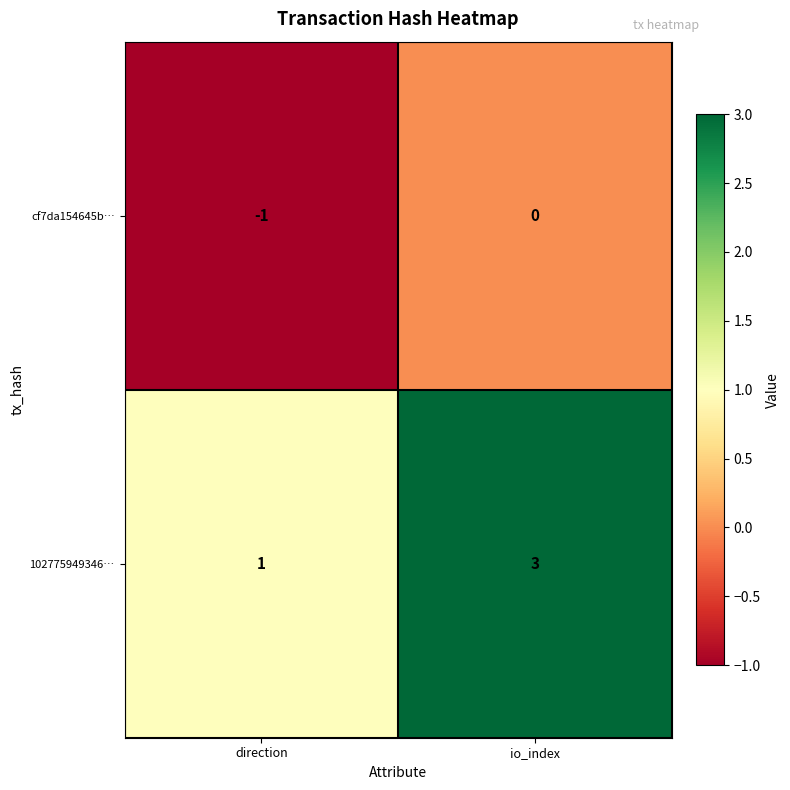

Which series has the largest range (max minus min)?

102775949346…